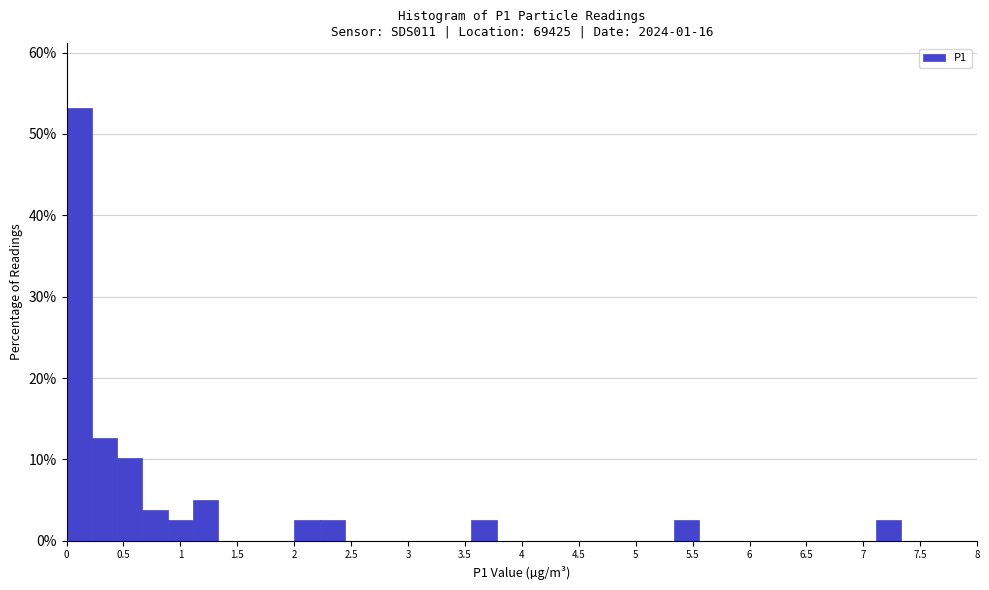

Reading left to right, transcribe this chart: for each bar, give the range it covers on the x-axis and its height. Neither the bar edges nor the heights are printed on the chart, so give them approximately, as read against the axes.

0.00 to 0.20: 53
0.20 to 0.45: 13
0.45 to 0.65: 10
0.65 to 0.90: 4
0.90 to 1.10: 3
1.10 to 1.35: 5
1.35 to 1.55: 0
1.55 to 1.80: 0
1.80 to 2.00: 0
2.00 to 2.20: 3
2.20 to 2.45: 3
2.45 to 2.65: 0
2.65 to 2.90: 0
2.90 to 3.10: 0
3.10 to 3.35: 0
3.35 to 3.55: 0
3.55 to 3.80: 3
3.80 to 4.00: 0
4.00 to 4.20: 0
4.20 to 4.45: 0
4.45 to 4.65: 0
4.65 to 4.90: 0
4.90 to 5.10: 0
5.10 to 5.35: 0
5.35 to 5.55: 3
5.55 to 5.80: 0
5.80 to 6.00: 0
6.00 to 6.20: 0
6.20 to 6.45: 0
6.45 to 6.65: 0
6.65 to 6.90: 0
6.90 to 7.10: 0
7.10 to 7.35: 3
7.35 to 7.55: 0
7.55 to 7.80: 0
7.80 to 8.00: 0